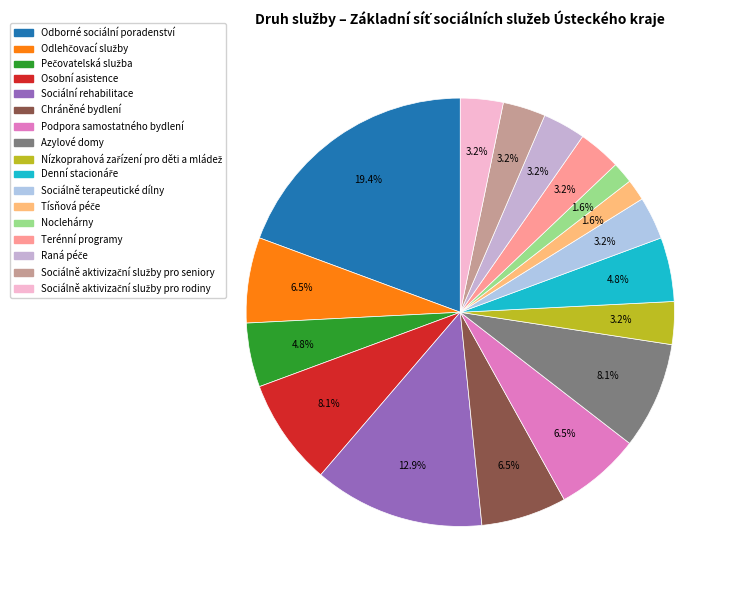

What is the smallest slice in the pie chart?

Tísňová péče